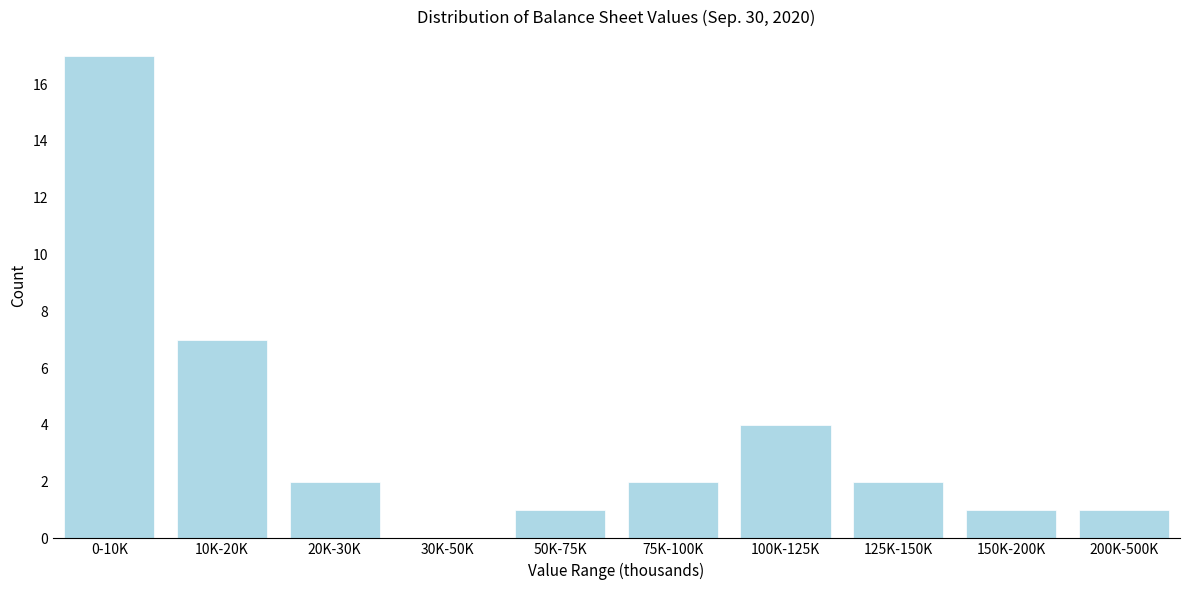

Reading left to right, extract all data points from this chart.

0-10K=17	10K-20K=7	20K-30K=2	30K-50K=0	50K-75K=1	75K-100K=2	100K-125K=4	125K-150K=2	150K-200K=1	200K-500K=1